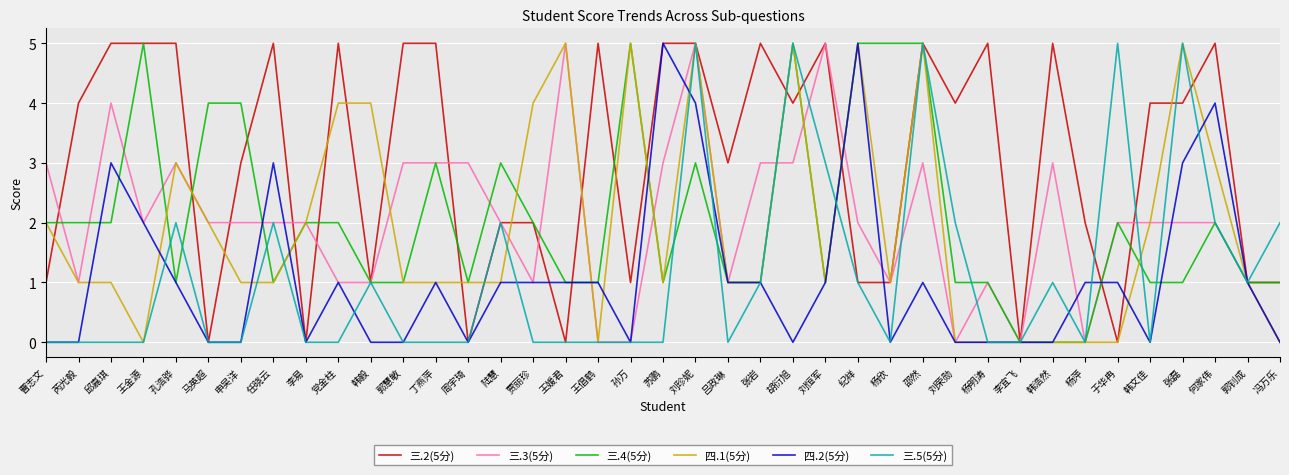

Between 刘荣勋 and 何家伟, which series saw the biggest shift?

四.2(5分)